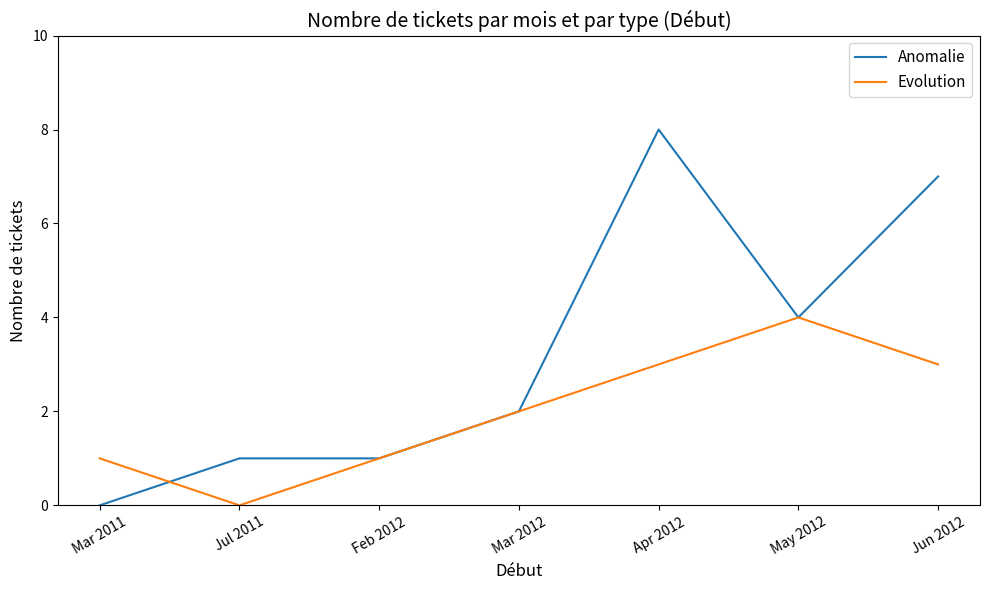

What is the total value across all series at Jun 2012?

10